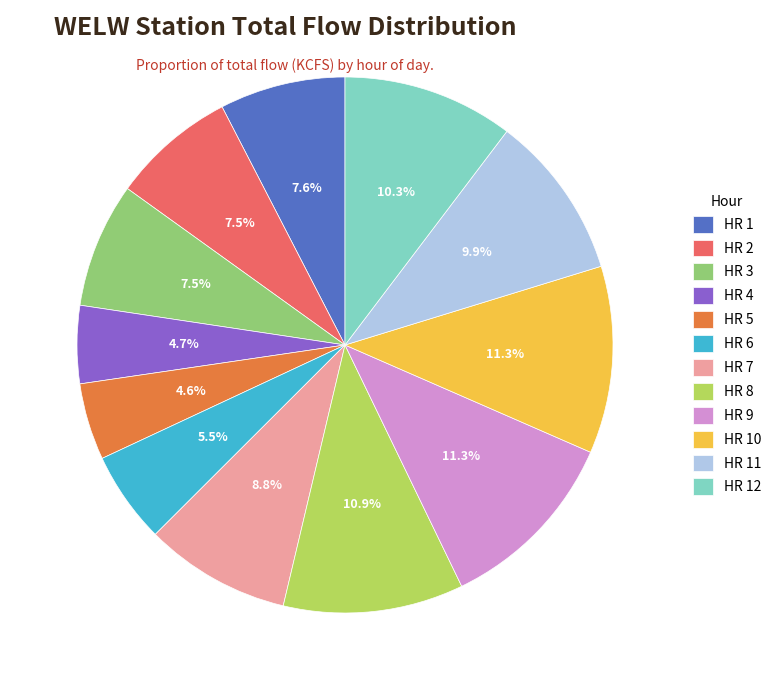

Is HR 6 the majority of the pie?

No